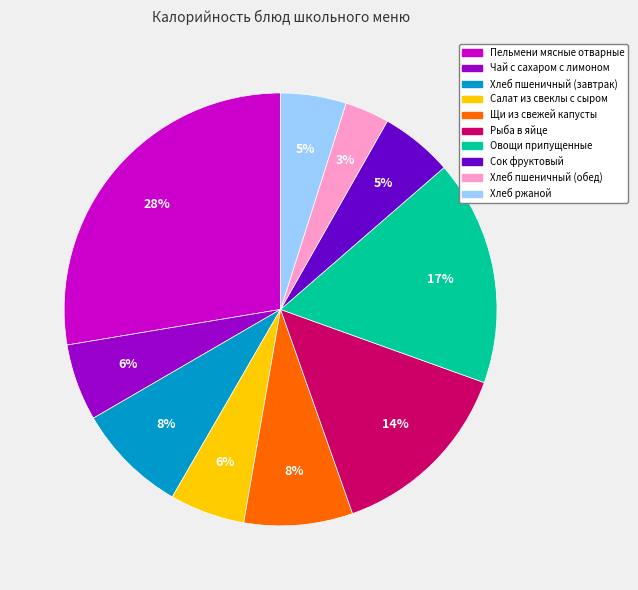

What is the smallest slice in the pie chart?

Хлеб пшеничный (обед)